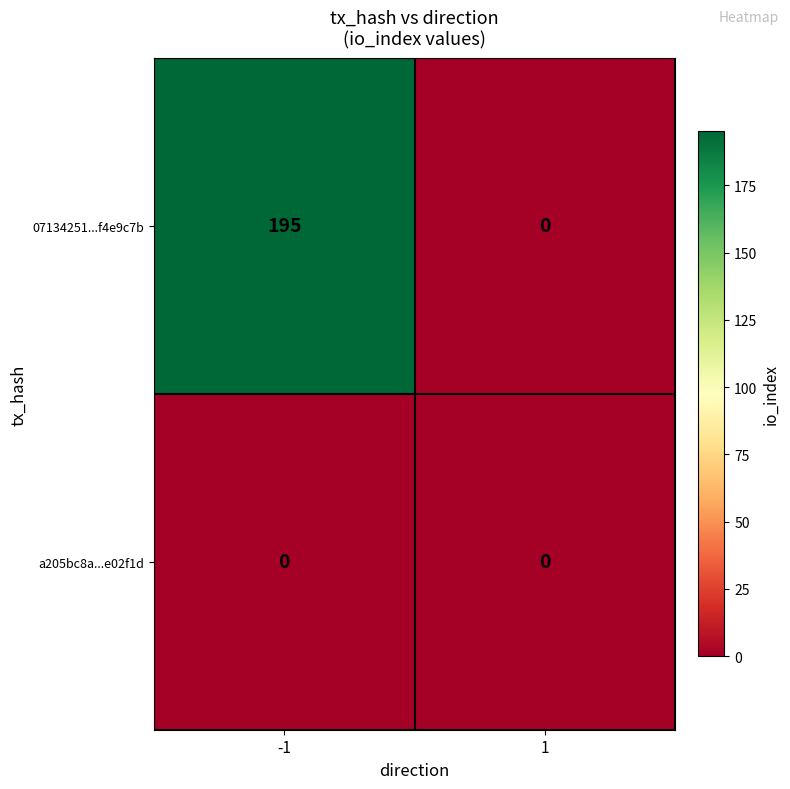

Between -1 and 1, which series saw the biggest shift?

07134251...f4e9c7b